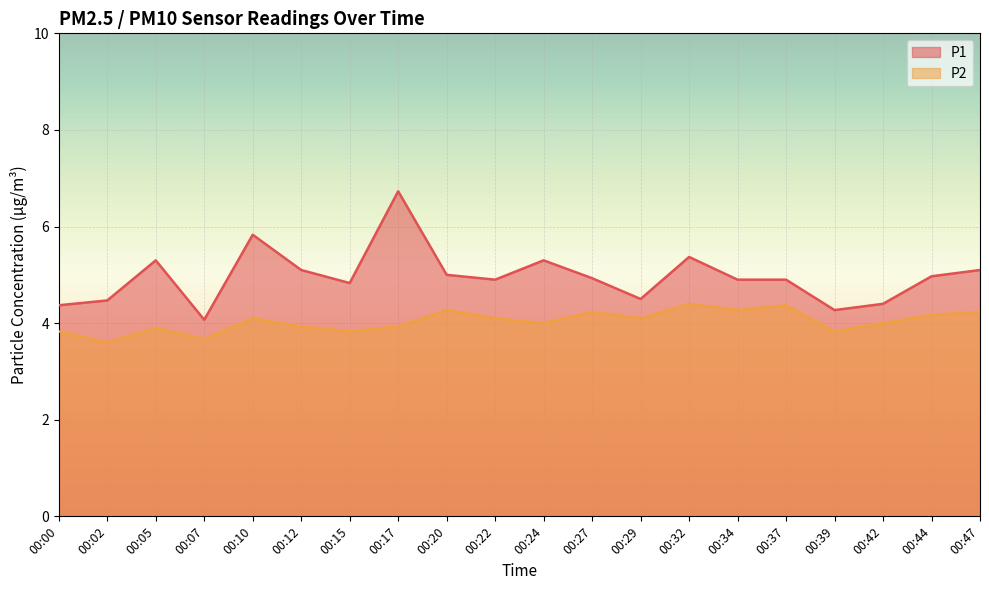

Reading left to right, list all the values displayed in this chart.

P1: 4.4	4.5	5.3	4.1	5.8	5.1	4.8	6.7	5.0	4.9	5.3	4.9	4.5	5.4	4.9	4.9	4.3	4.4	5.0	5.1
P2: 3.8	3.6	3.9	3.7	4.1	3.9	3.8	3.9	4.3	4.1	4.0	4.2	4.1	4.4	4.3	4.4	3.8	4.0	4.2	4.2